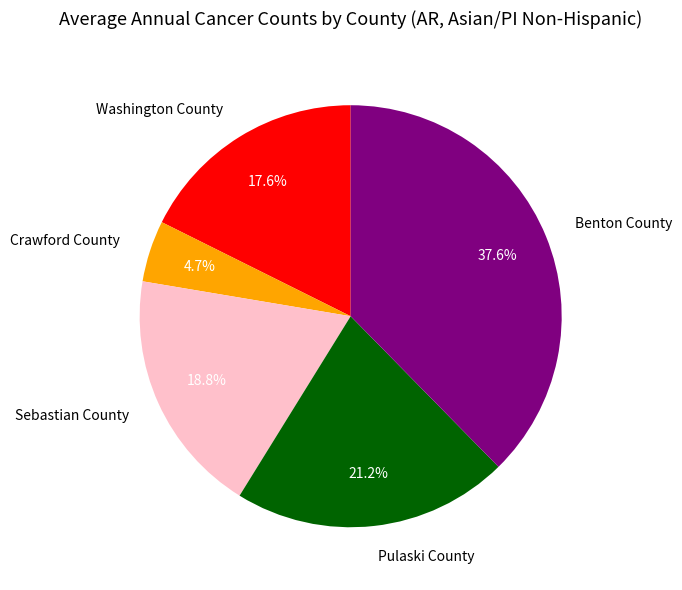

What percentage is NOT represented by Crawford County?

95.3%